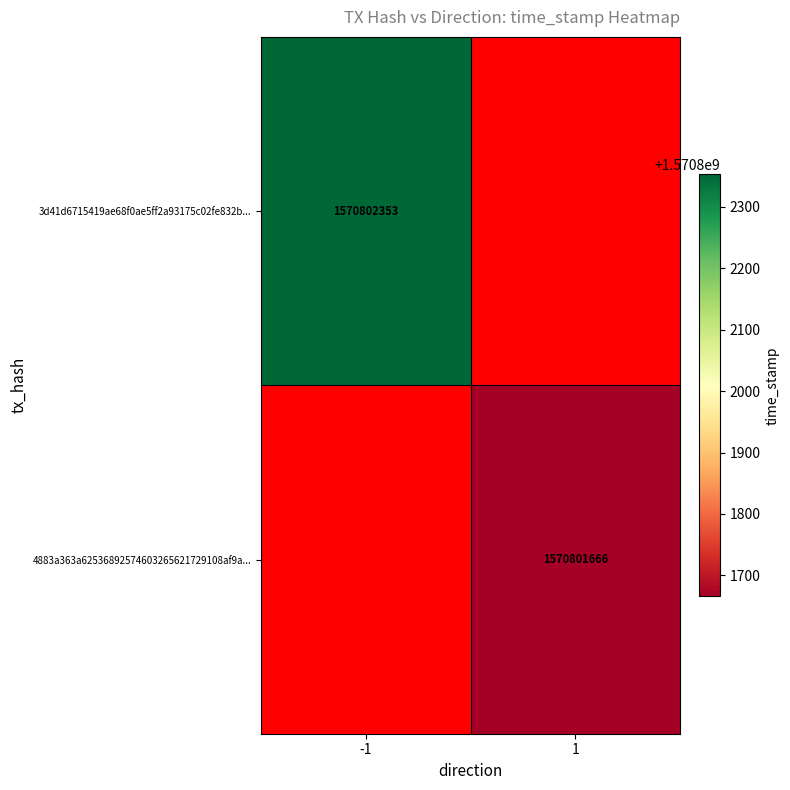

Count the 3d41d6715419ae68f0ae5ff2a93175c02fe832b values in the range -1 to 1570802353.

2